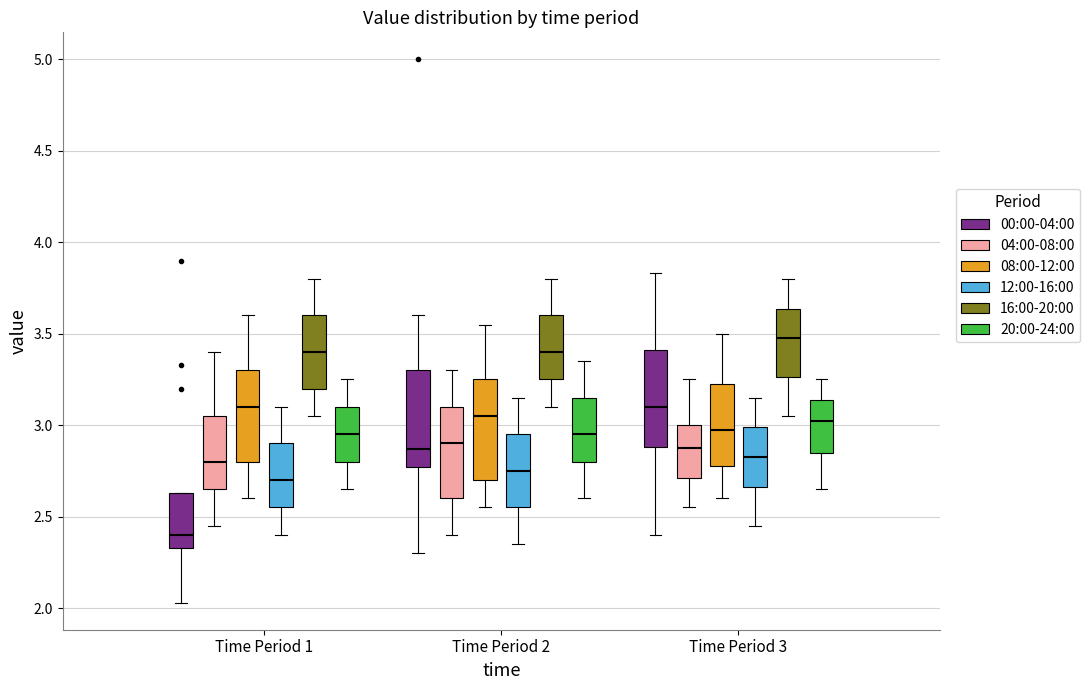

Which box's median line is the highest?

Time Period 3 (16:00-20:00)